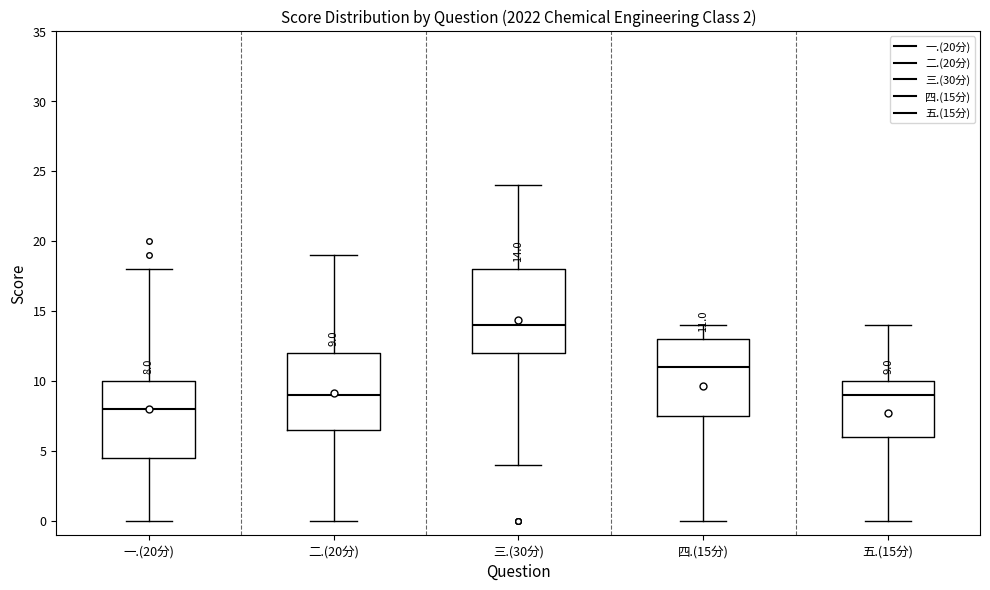

Which box's median line is the lowest?

一.(20分)